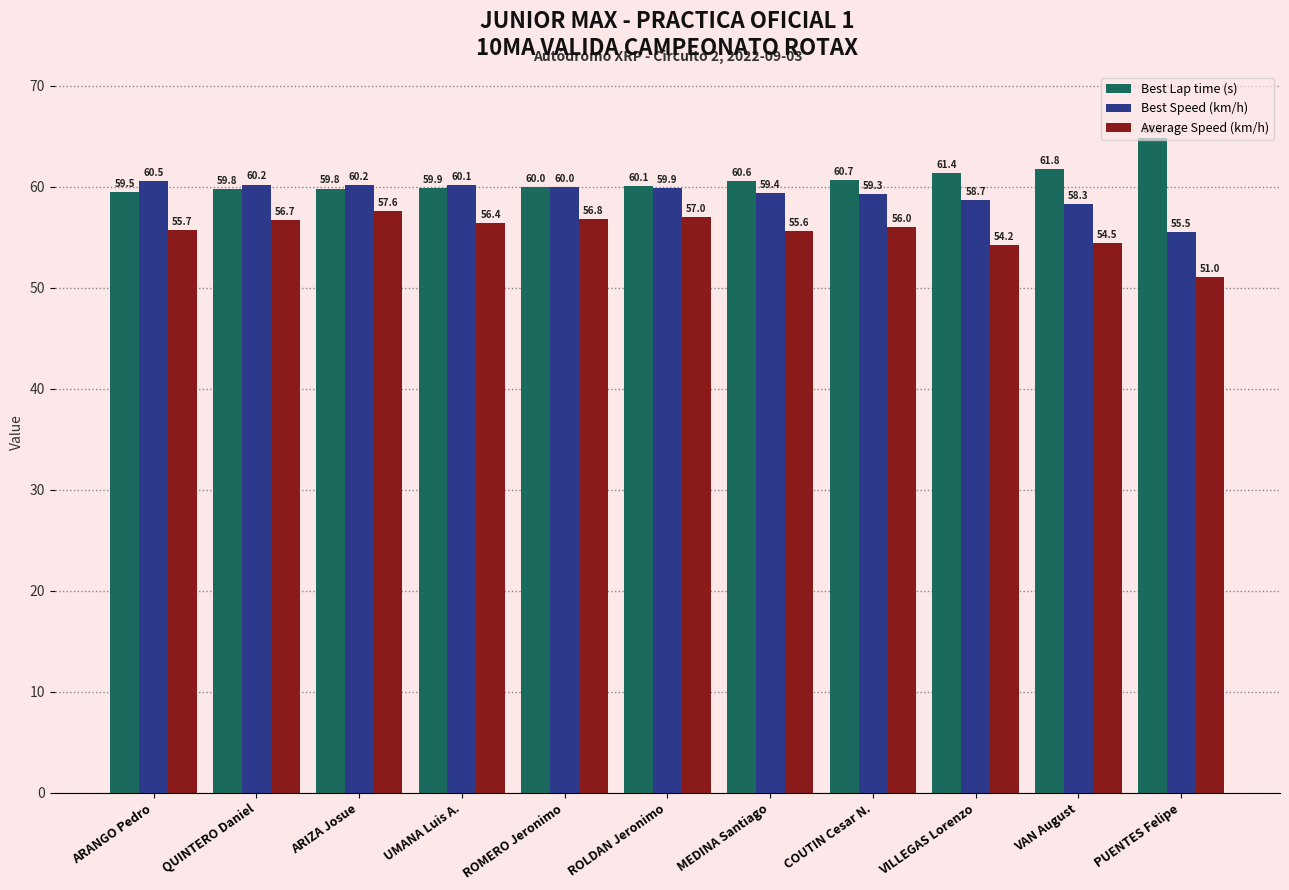

What is the sum of all Best Speed (km/h) values?

652.2